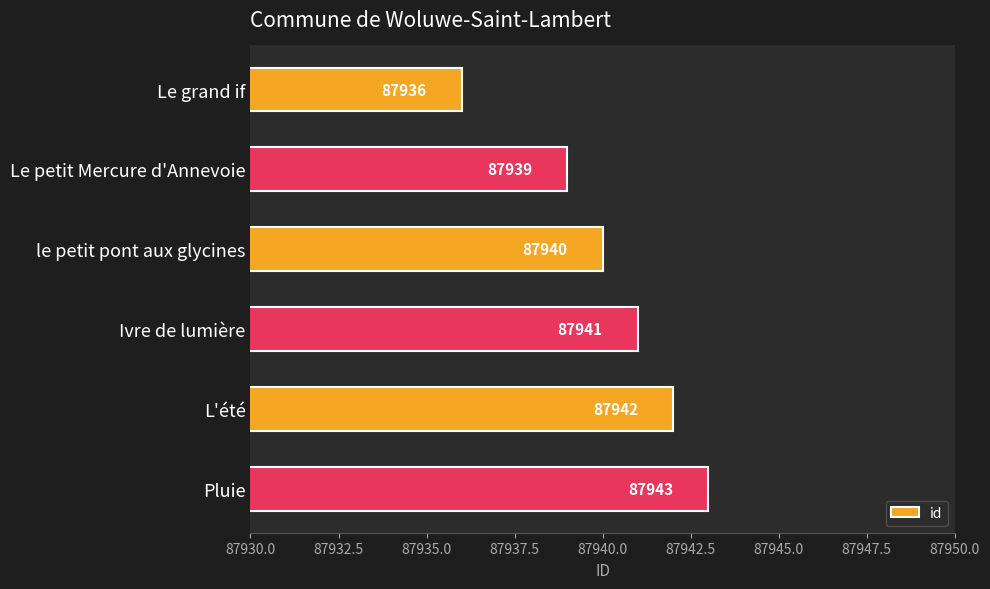

Reading top to bottom, what are all the values shown in this chart?

87936	87939	87940	87941	87942	87943